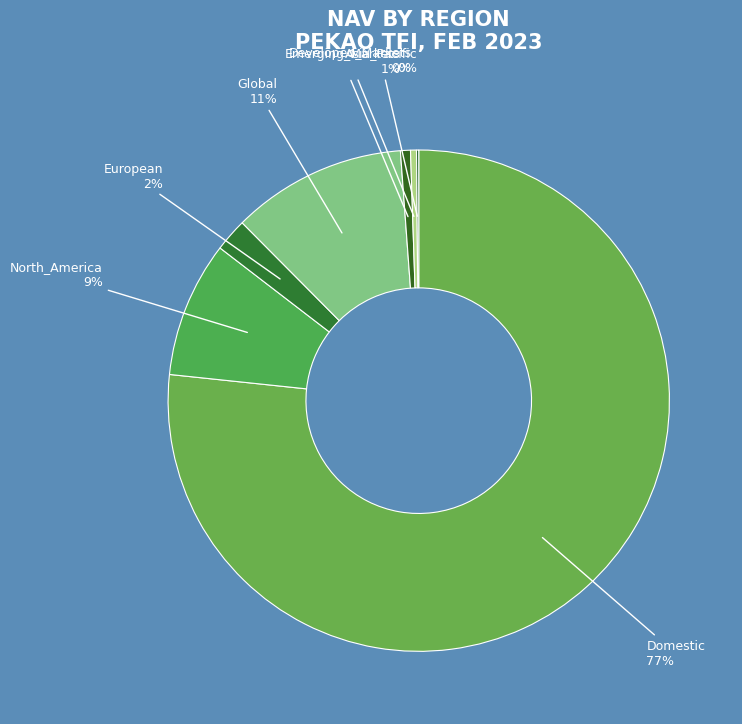

What is the largest slice in the pie chart?

Domestic